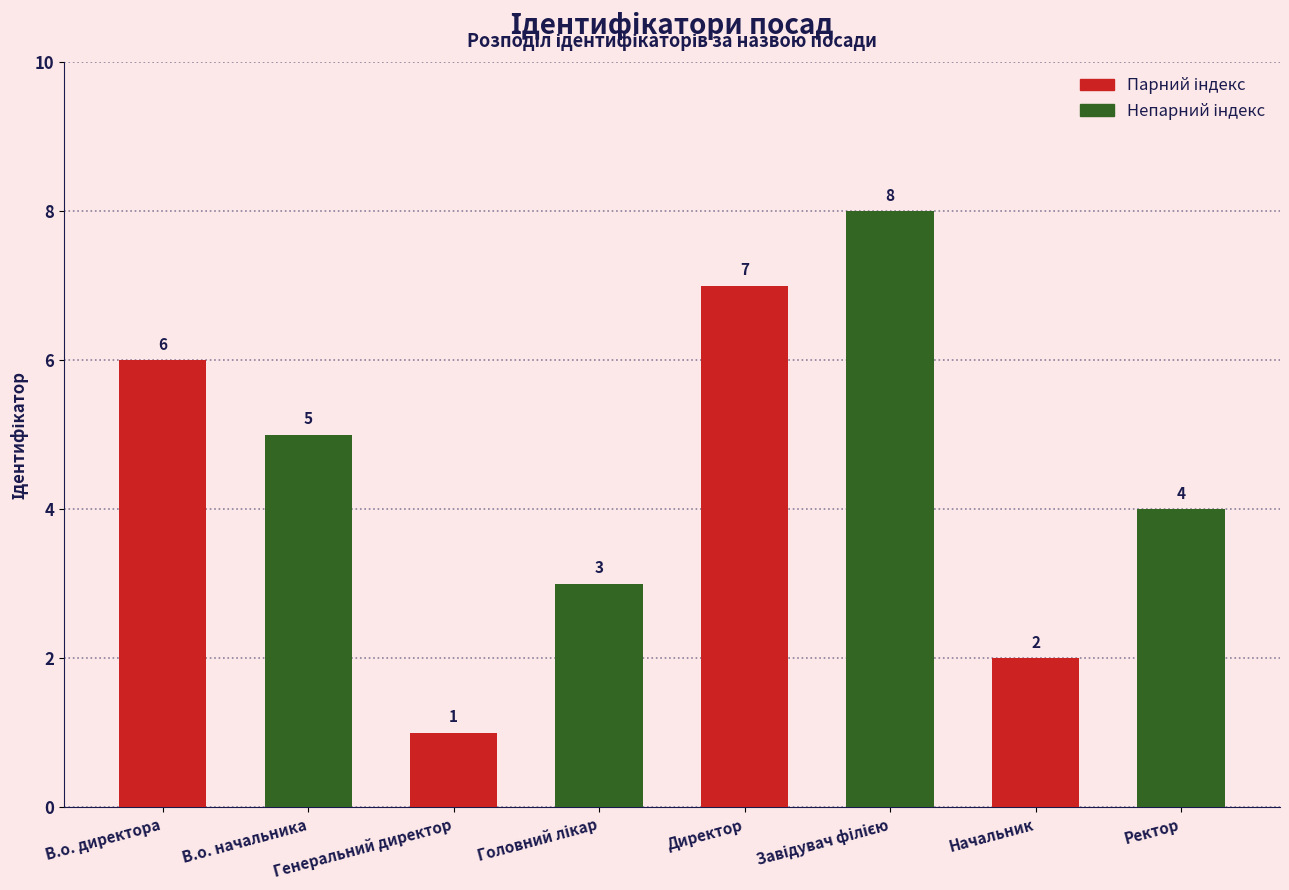

What is the total value across all series at Директор?

15